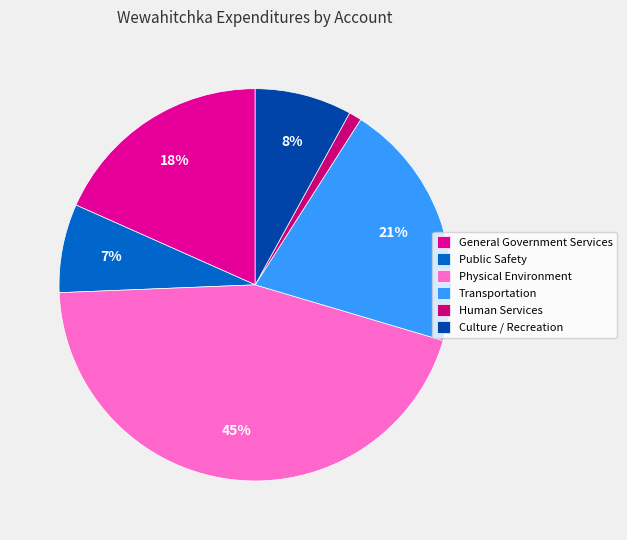

To the nearest percent, what percentage of the pie is Transportation?

21%